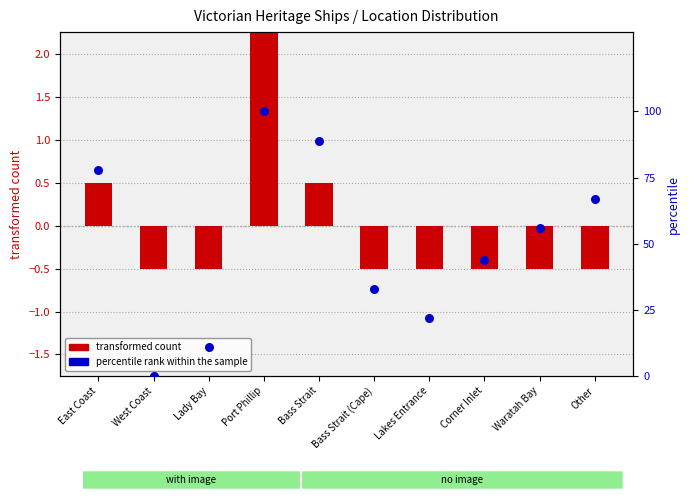

Which series contains the lowest Y value?

transformed count